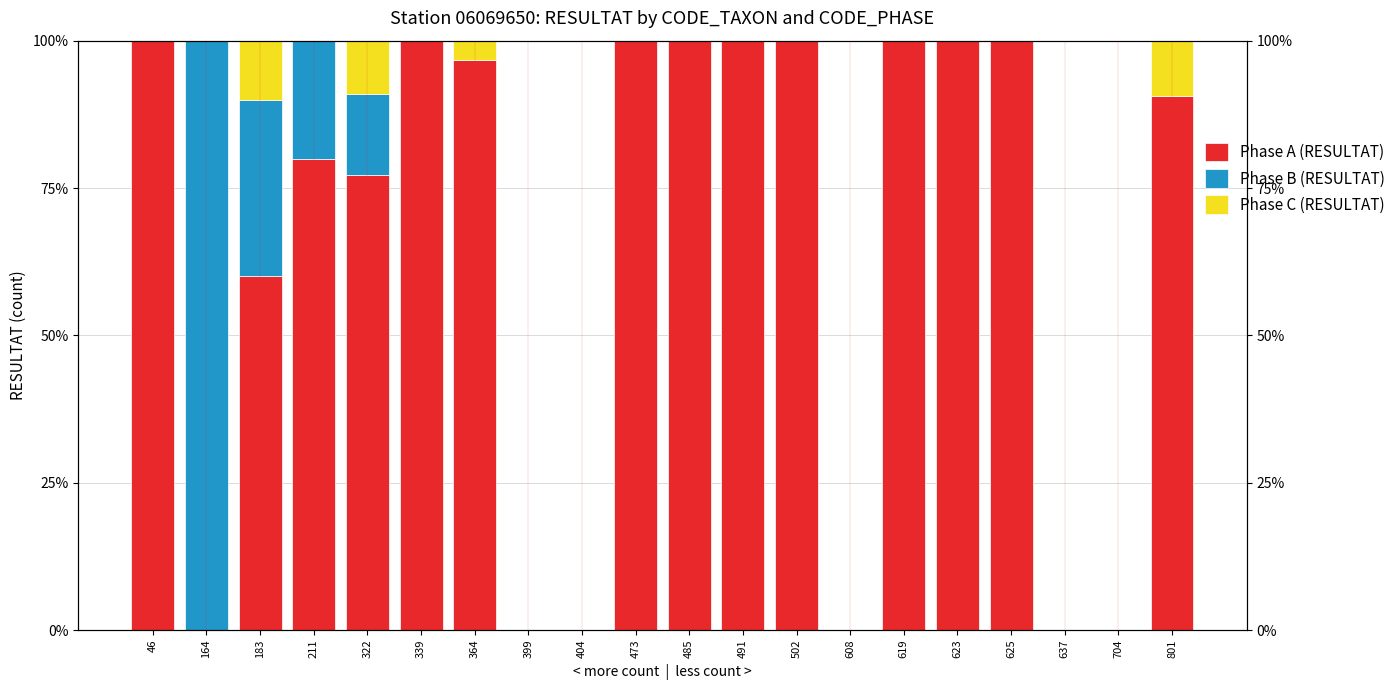

The value of Phase A (RESULTAT) at 491 is 100.0. True or false?

True